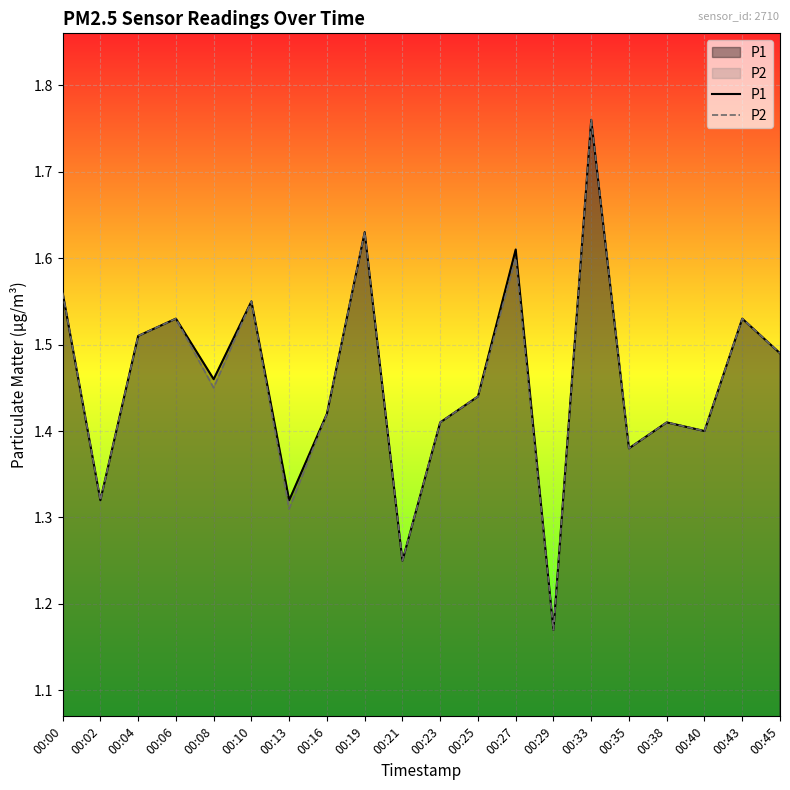

Which category has the lowest value in the P2 series?

00:29